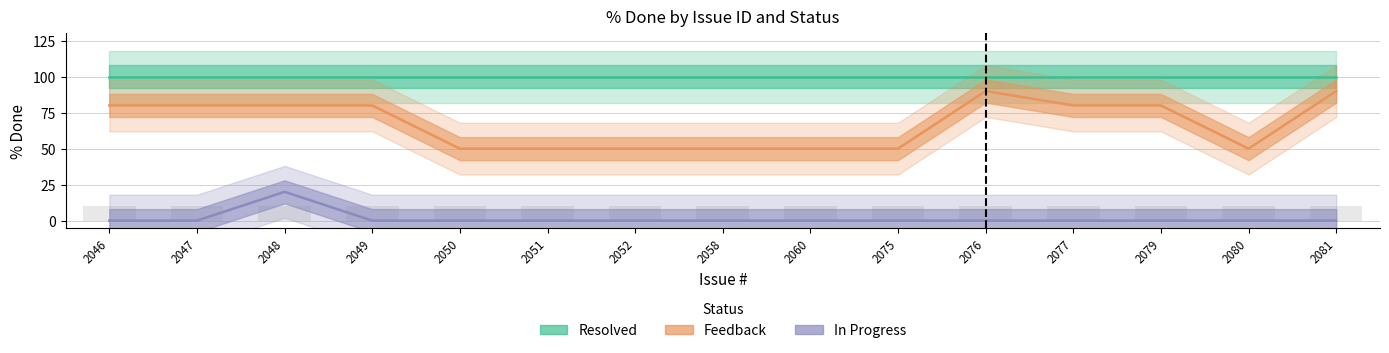

Which series has the largest range (max minus min)?

Feedback